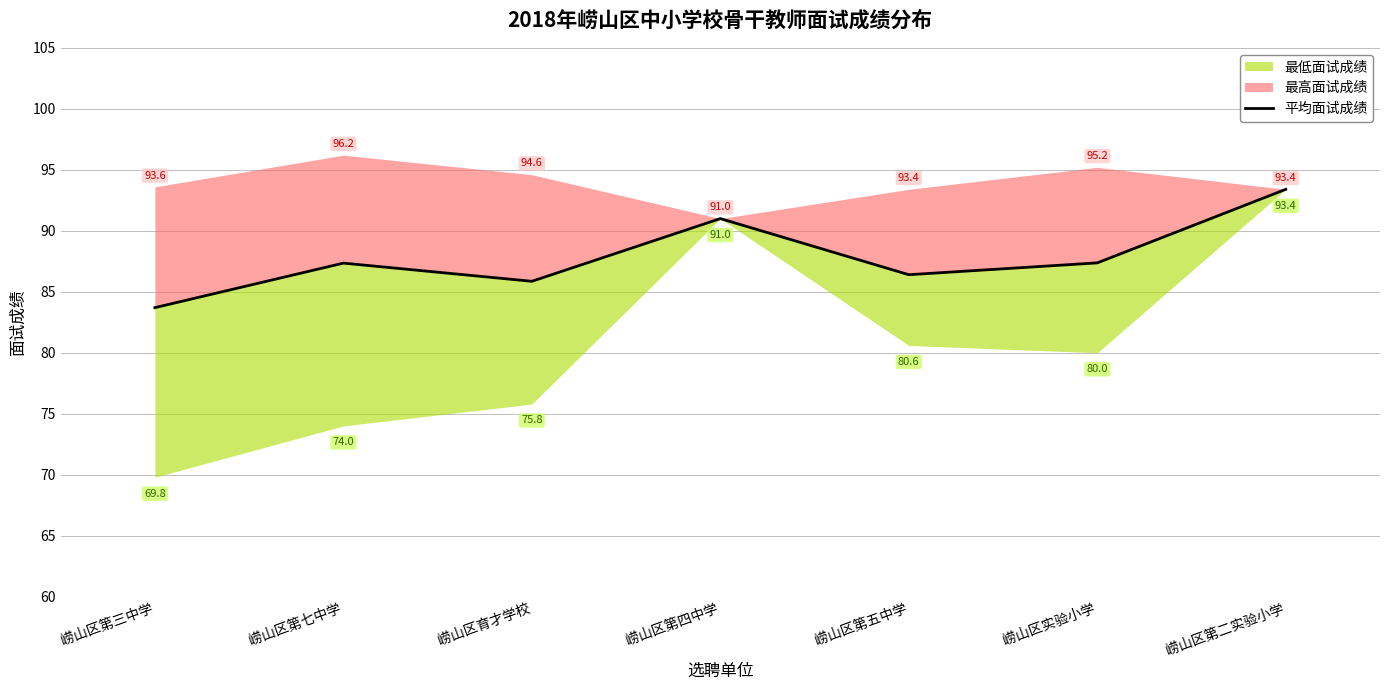

How many interior local peaks (higher than both neighbors) does the data have?

2